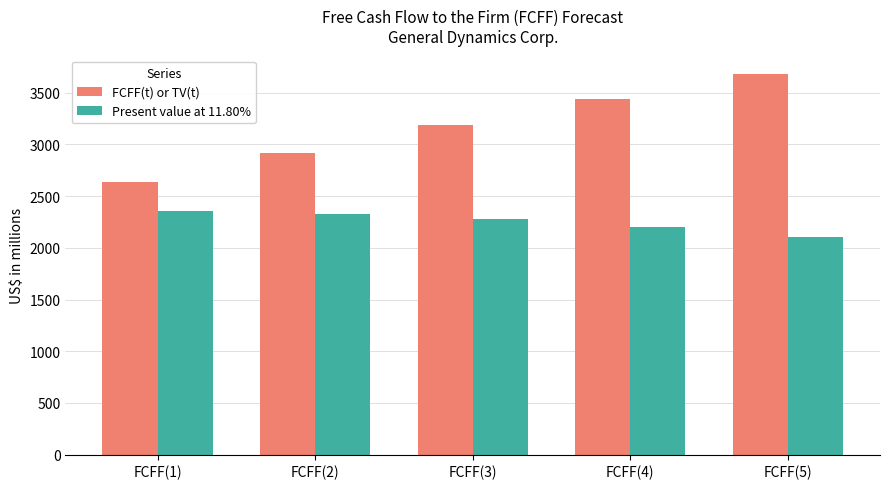

Reading left to right, what are all the values shown in this chart?

FCFF(t) or TV(t): 2633	2912	3184	3441	3675
Present value at 11.80%: 2355	2330	2278	2202	2104